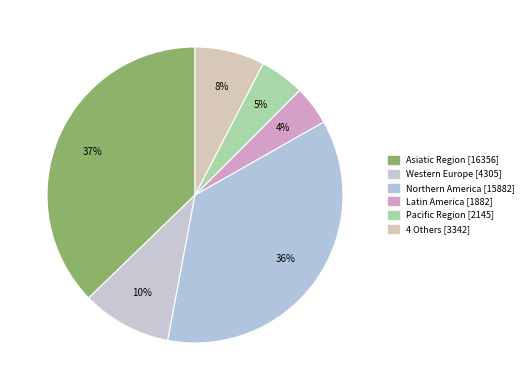

Is there any slice that represents more than half of the pie?

No